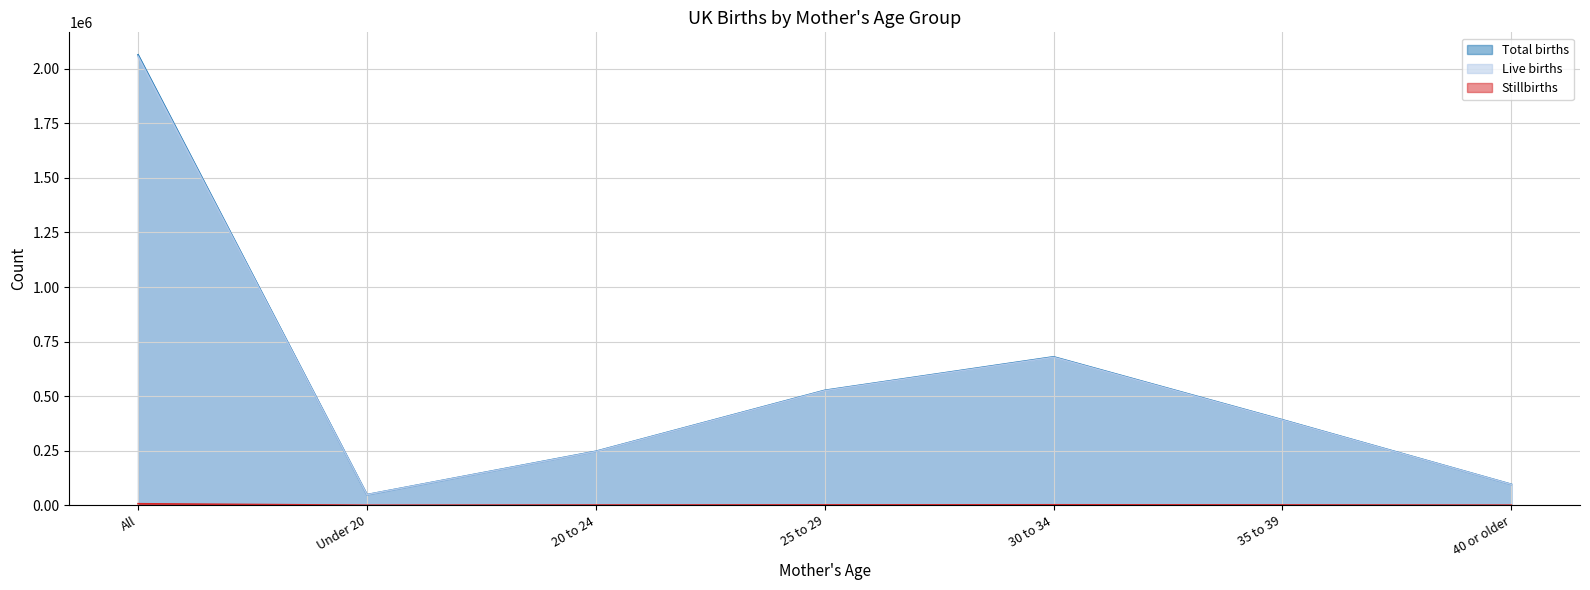

Is the value of Total births at All greater than the value of Live births at 20 to 24?

Yes